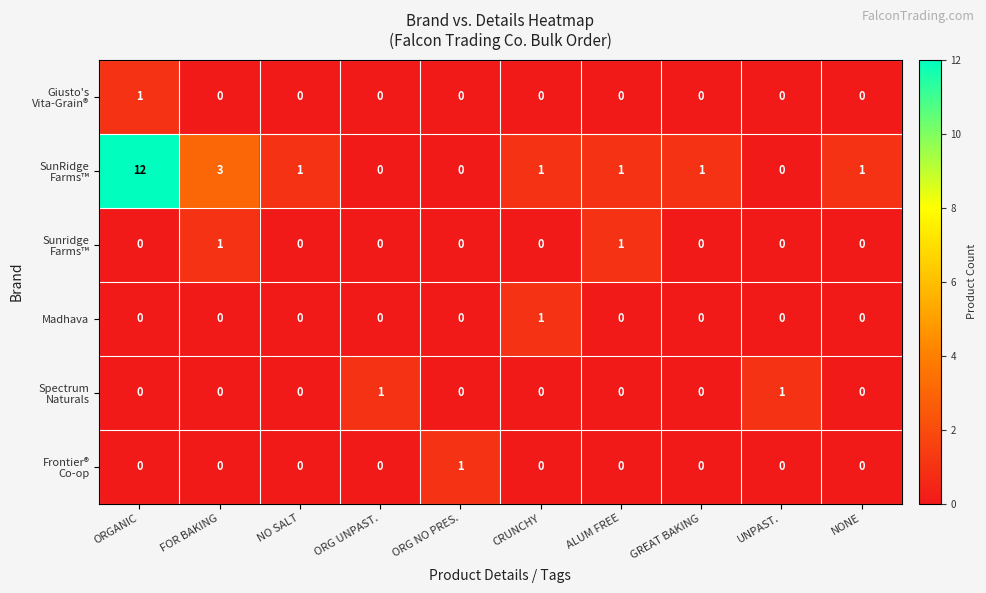

Is it true that Madhava equals 1 at CRUNCHY?

True